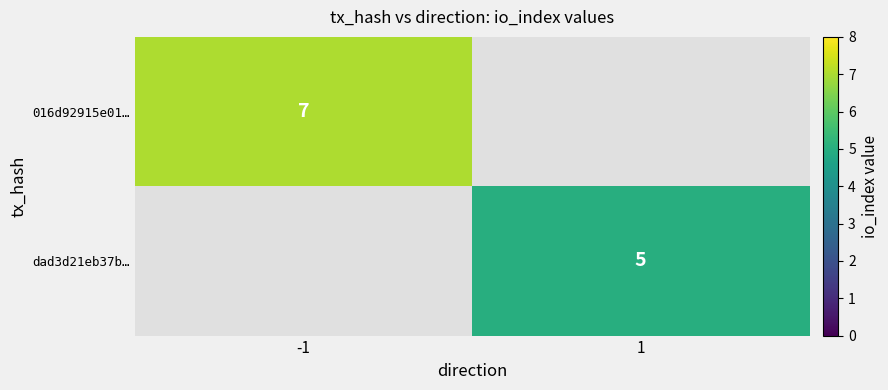

Is it true that 016d92915e01… equals 4 at -1?

False